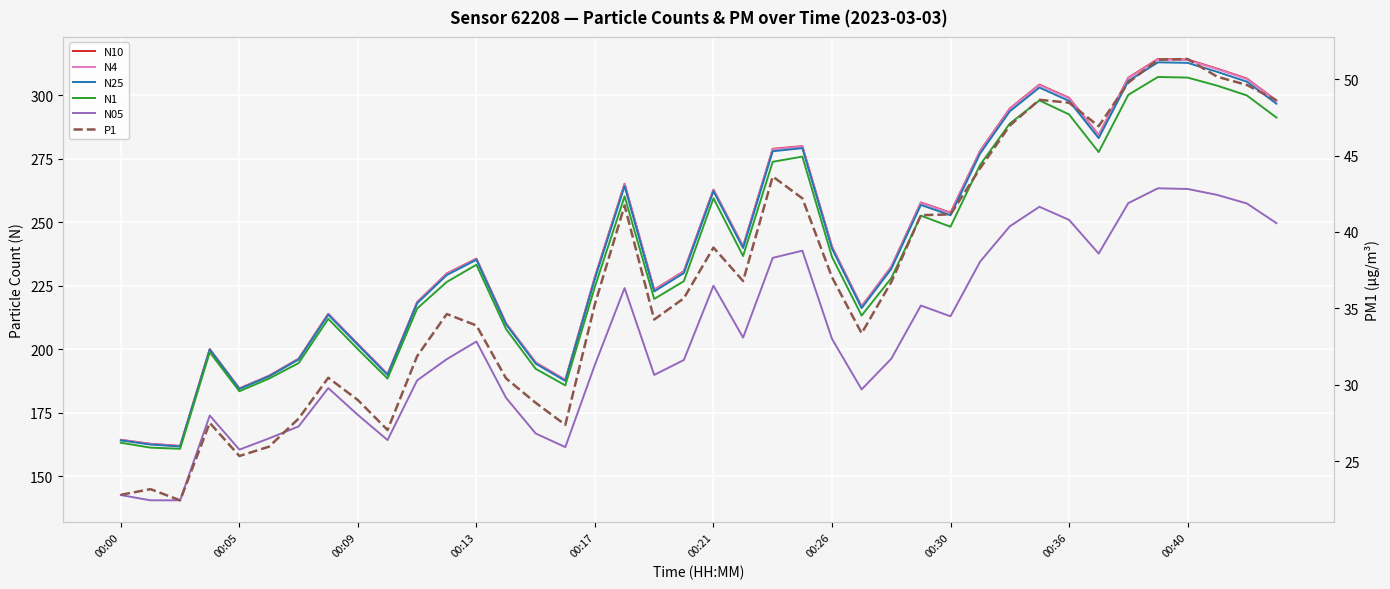

What is the difference between the N1 values at 39 and 24?

54.9